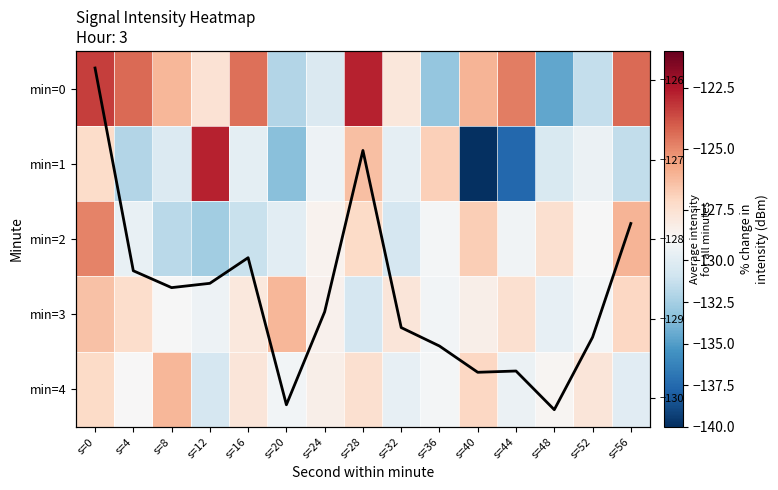

What is the maximum value for min=1?

-122.8